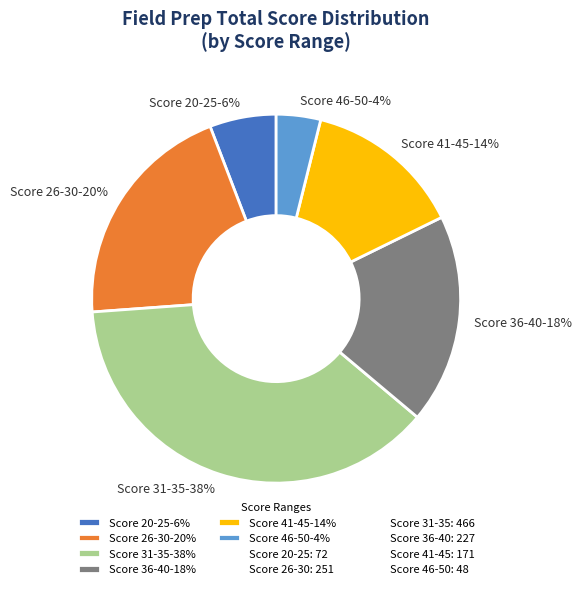

Which has a higher value, Score 46-50-4% or Score 31-35-38%?

Score 31-35-38%